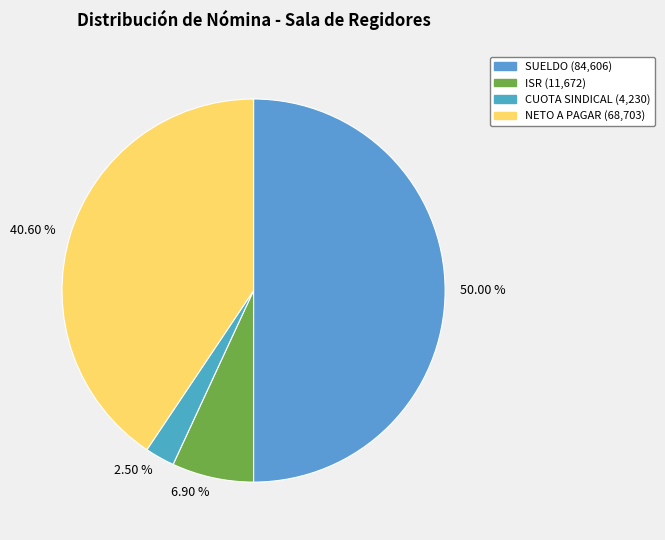

Does 40.60 % account for over 50% of the chart?

No